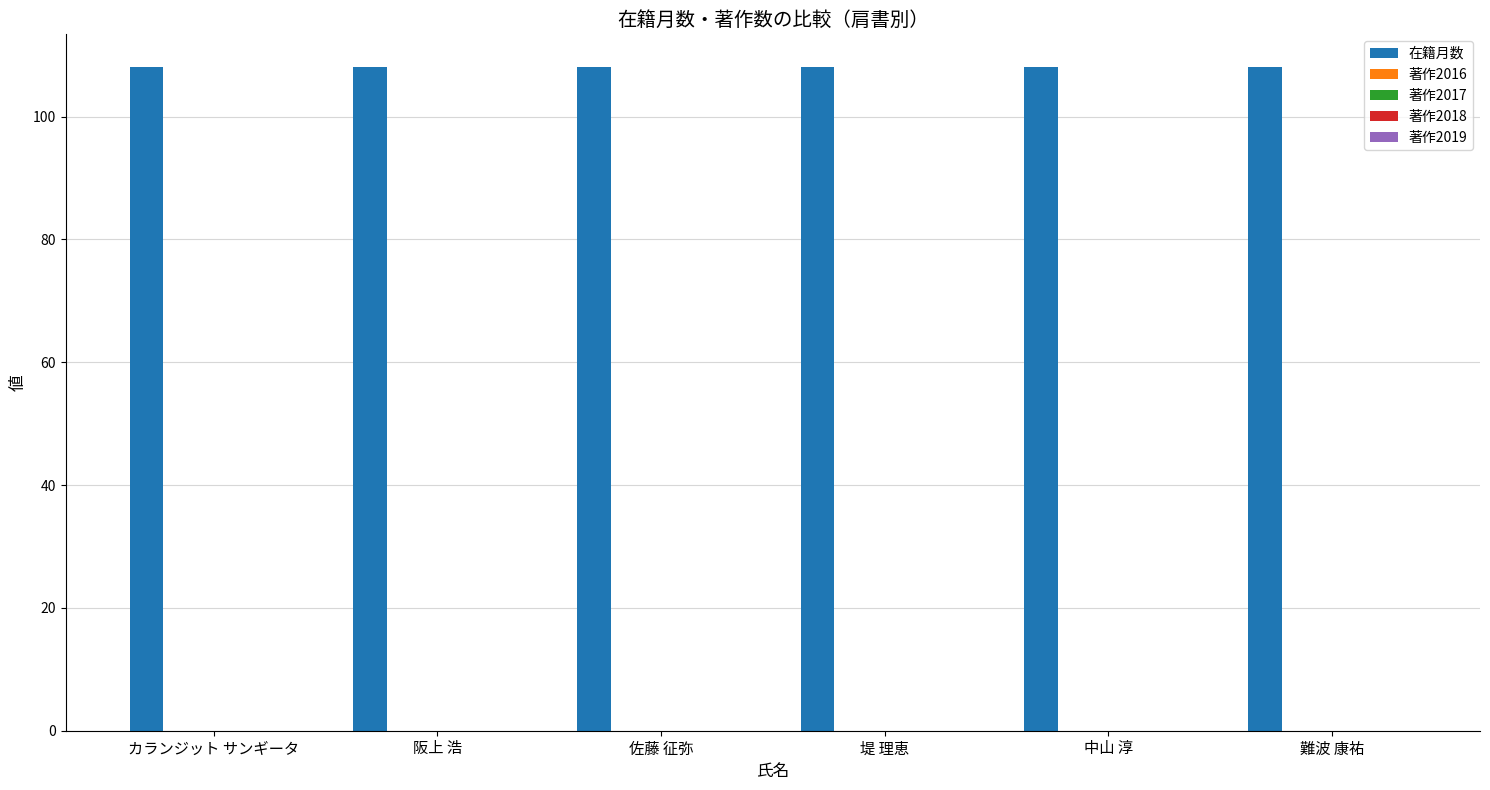

How many bars are there in total?

30